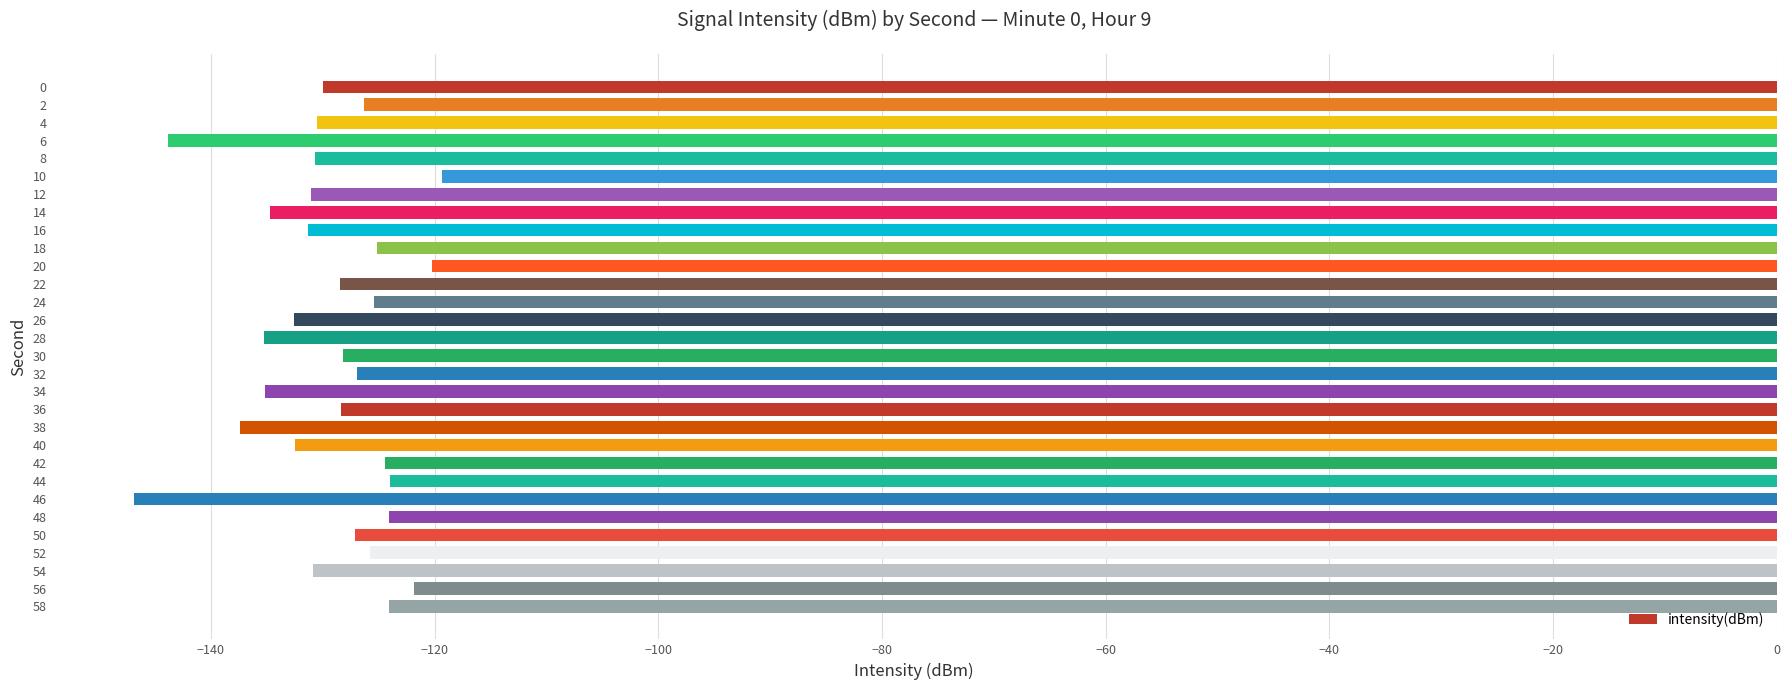

How many series are shown in this chart?

1